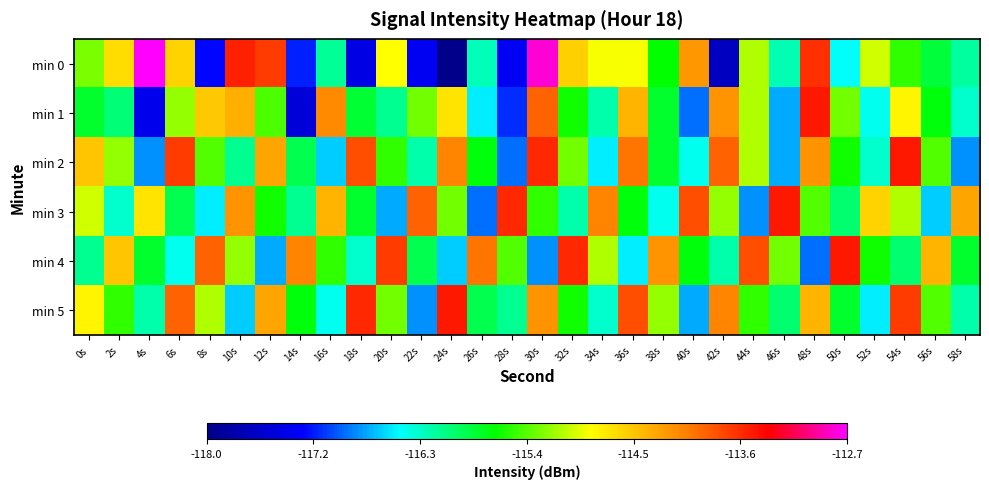

Rank the series by their maximum value, from highest to lowest.

min 0, min 1, min 2, min 3, min 4, min 5